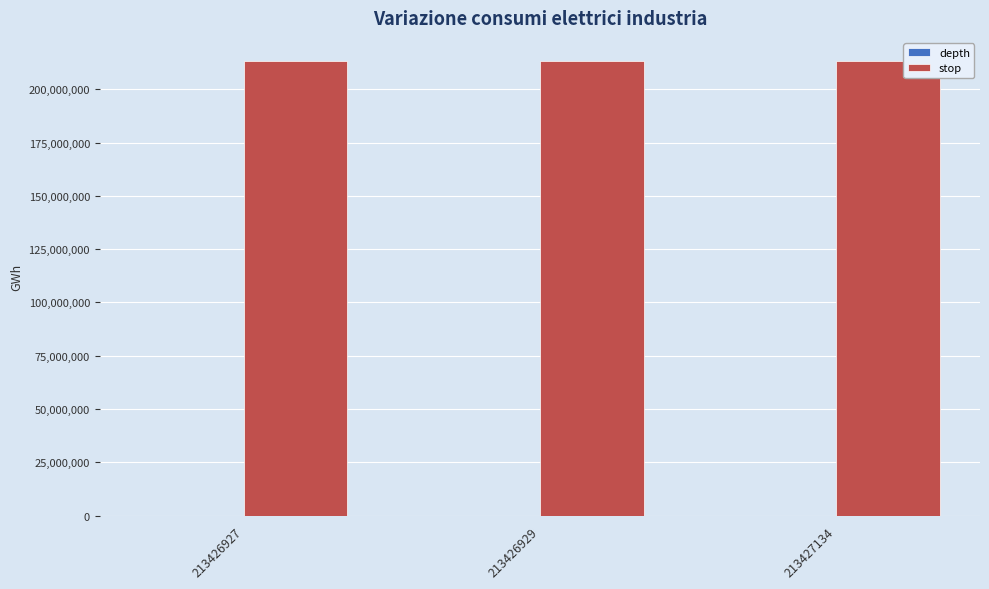

What is the highest value of the stop series?

213427135